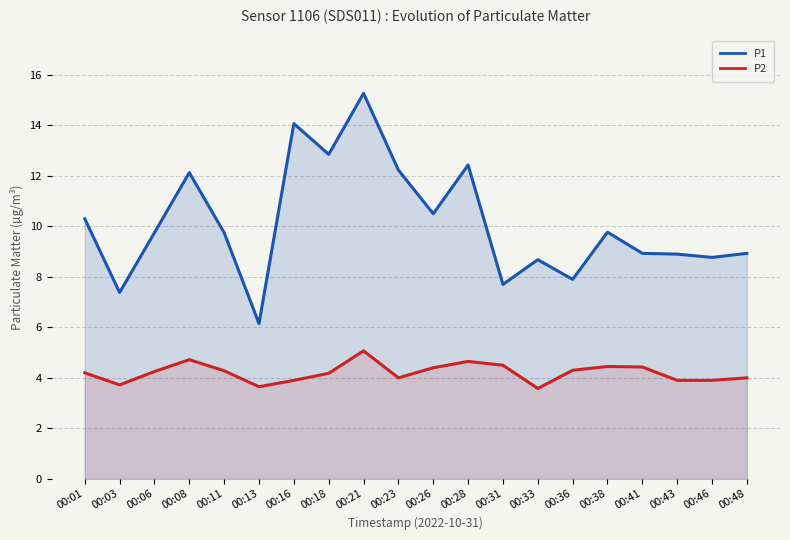

How many data points in P2 are less than 4?

6